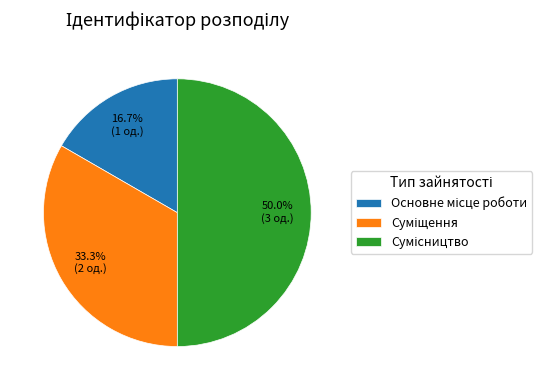

How many slices are in this pie chart?

3